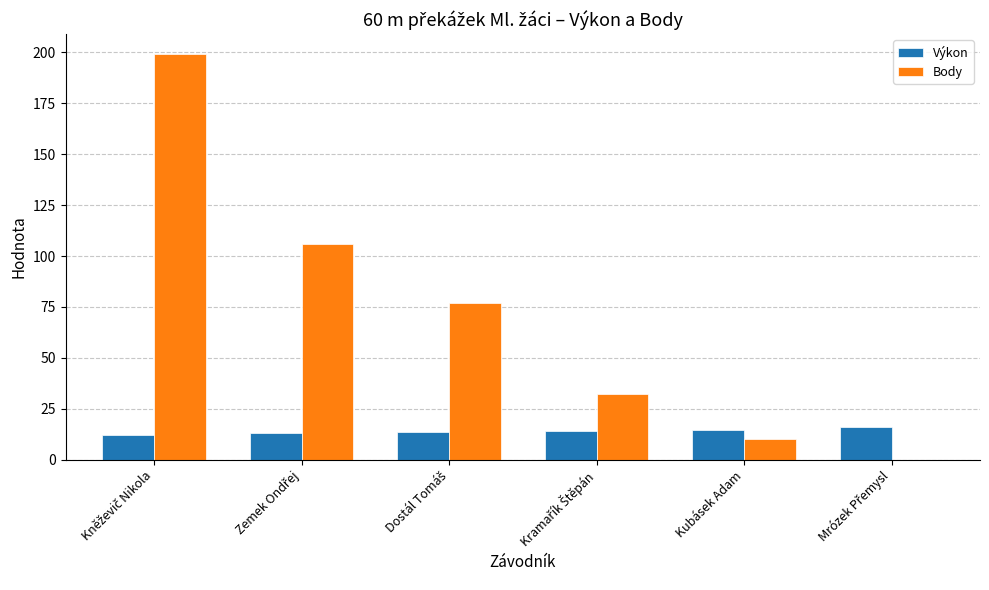

Which series has the largest total across all categories?

Body